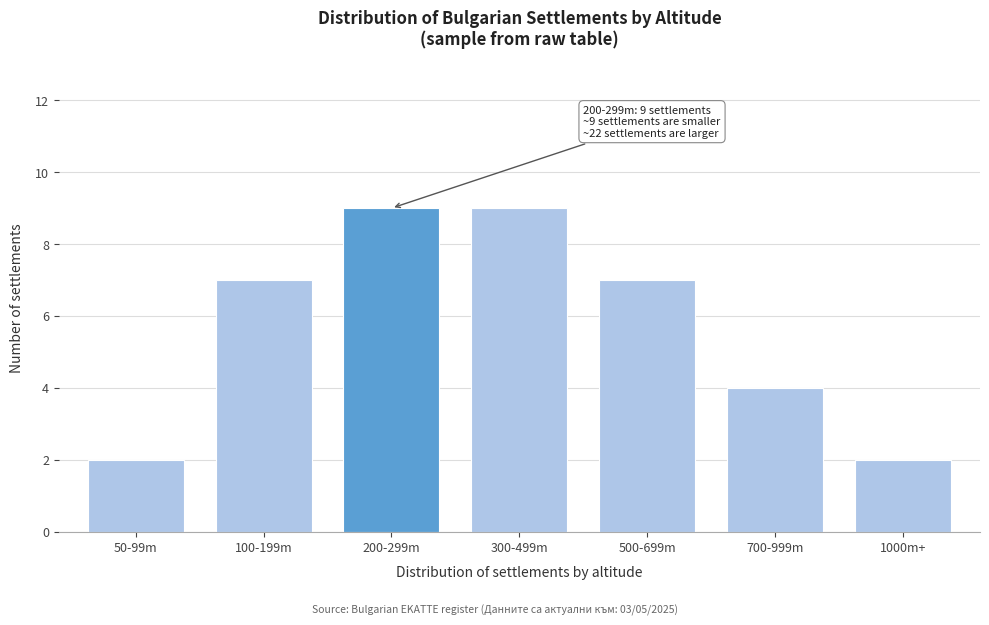

Reading left to right, list all the values displayed in this chart.

50-99m=2	100-199m=7	200-299m=9	300-499m=9	500-699m=7	700-999m=4	1000m+=2